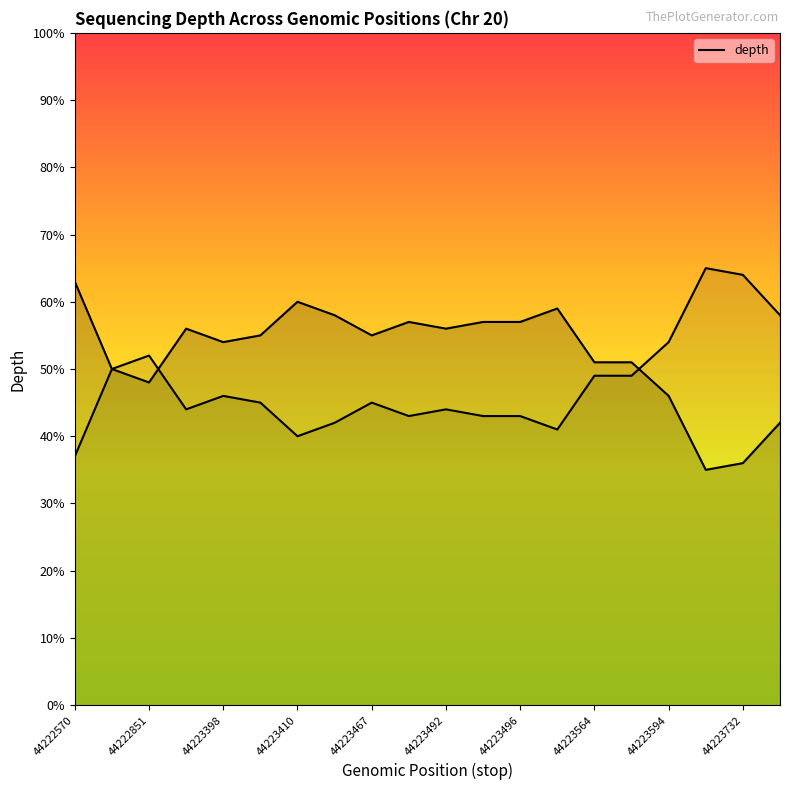

What position from the right is 11?

9